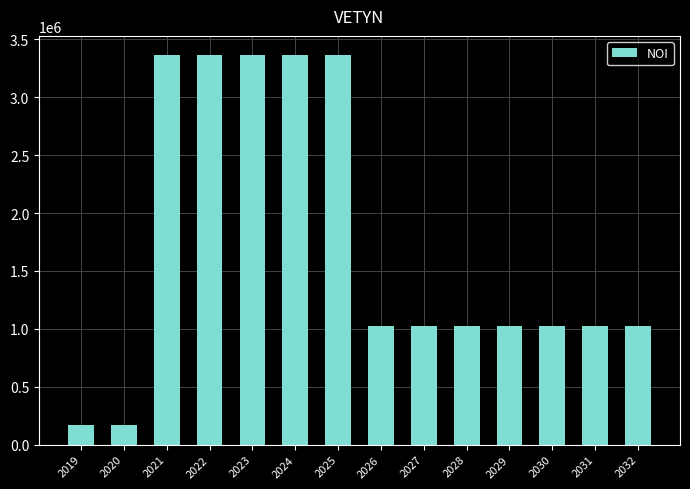

What is the smallest value displayed?

167415.0